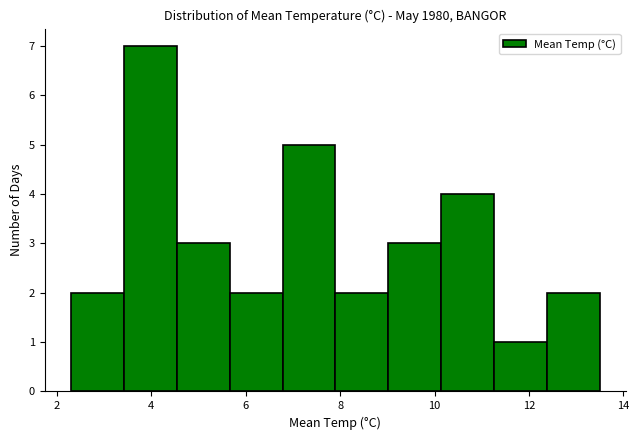

Which range on the x-axis has the tallest bar?

3.42 to 4.54